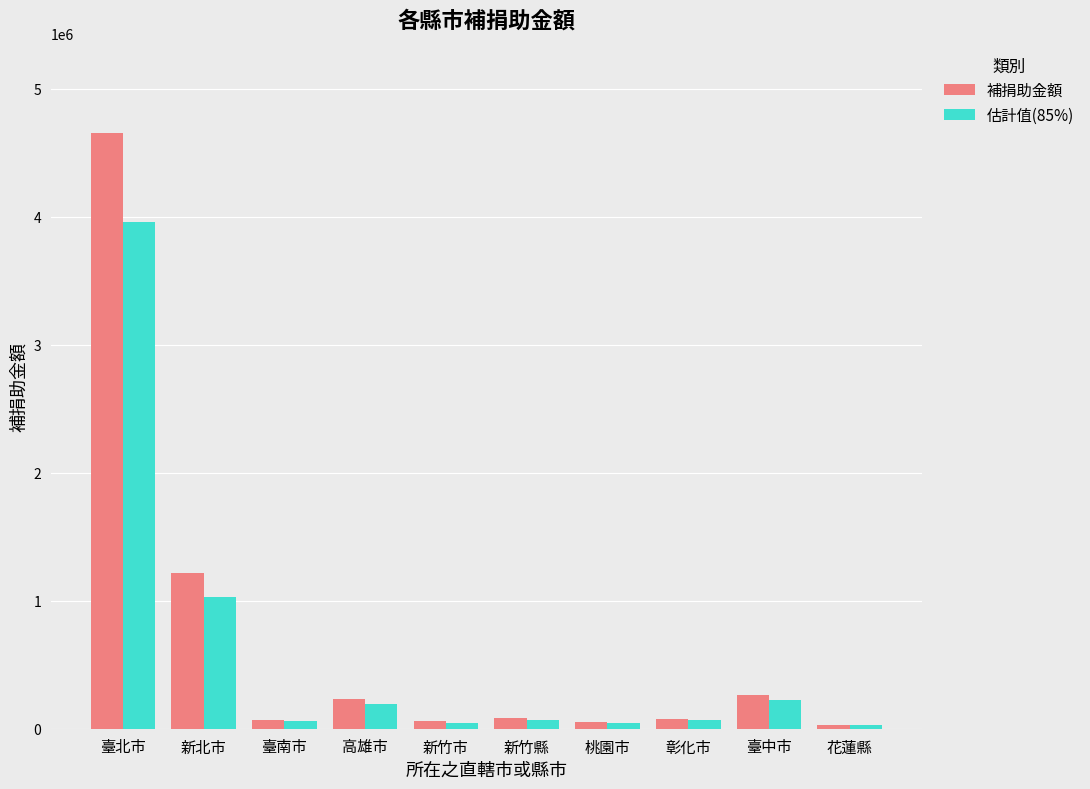

What is the label of the 2nd bar from the left?

新北市